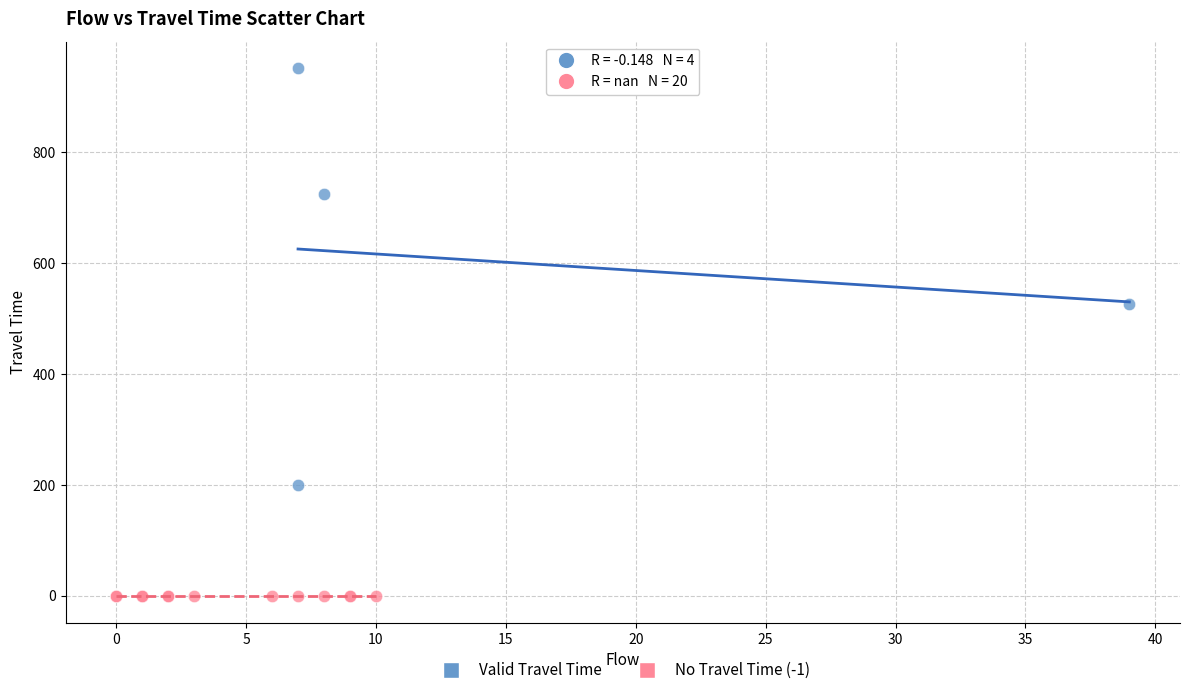

Which series reaches the minimum Y coordinate?

No Travel Time (-1)